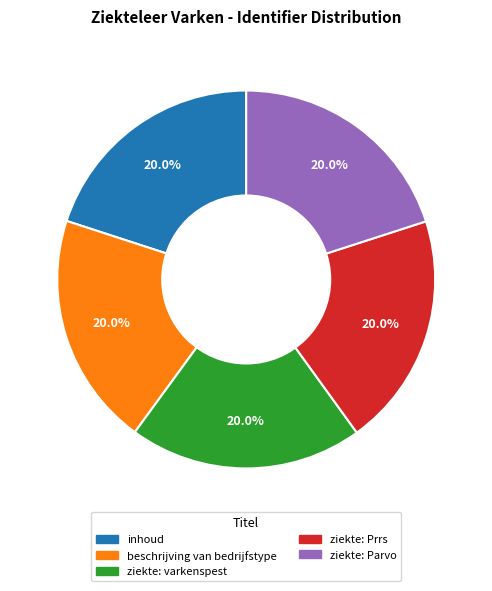

What is the ratio of the value at ziekte: Parvo to the value at ziekte: Prrs?

1.0